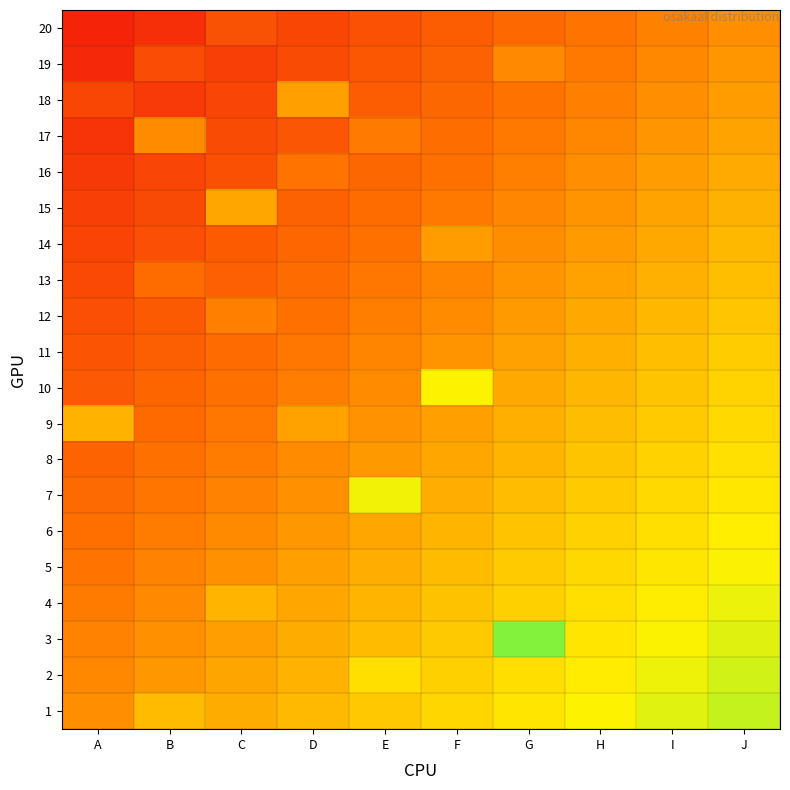

Between B and H, which series saw the biggest shift?

18